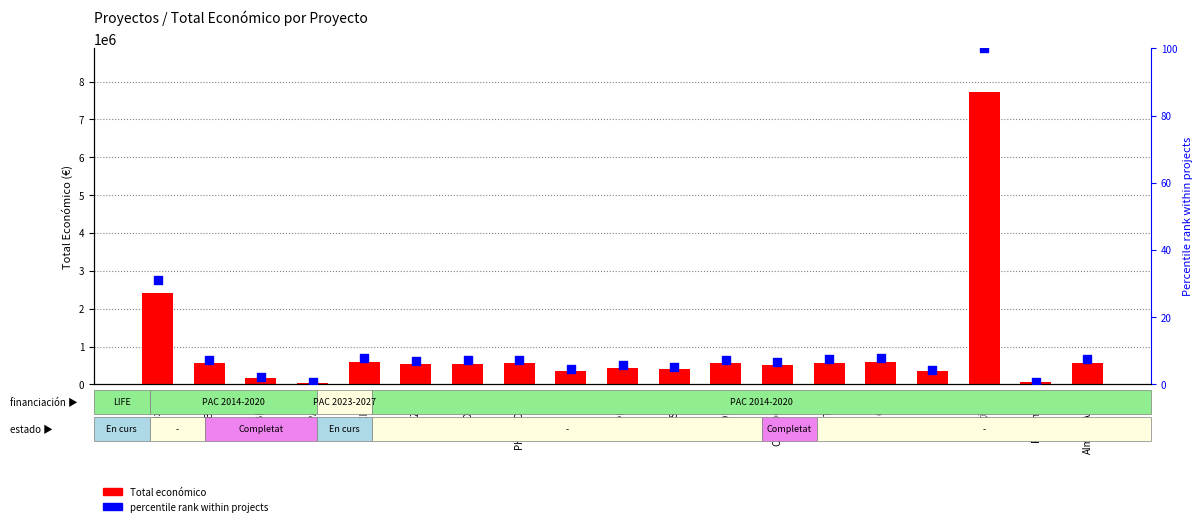

Is the value of percentile rank within projects at INPULSE greater than the value of Total económico at PAUSA?

No